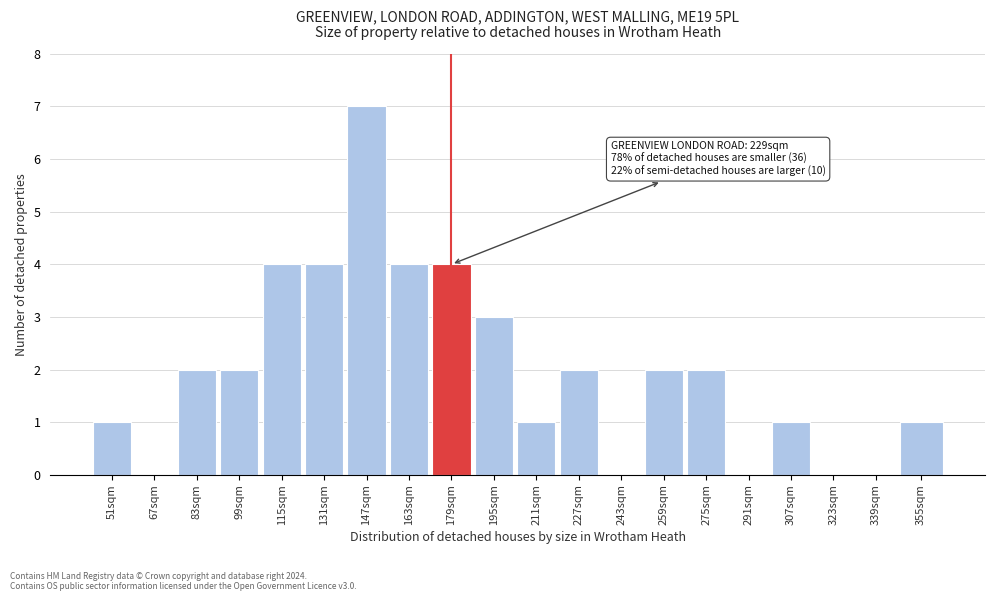

Reading right to left, extract all data points from this chart.

355sqm=1	339sqm=0	323sqm=0	307sqm=1	291sqm=0	275sqm=2	259sqm=2	243sqm=0	227sqm=2	211sqm=1	195sqm=3	179sqm=4	163sqm=4	147sqm=7	131sqm=4	115sqm=4	99sqm=2	83sqm=2	67sqm=0	51sqm=1